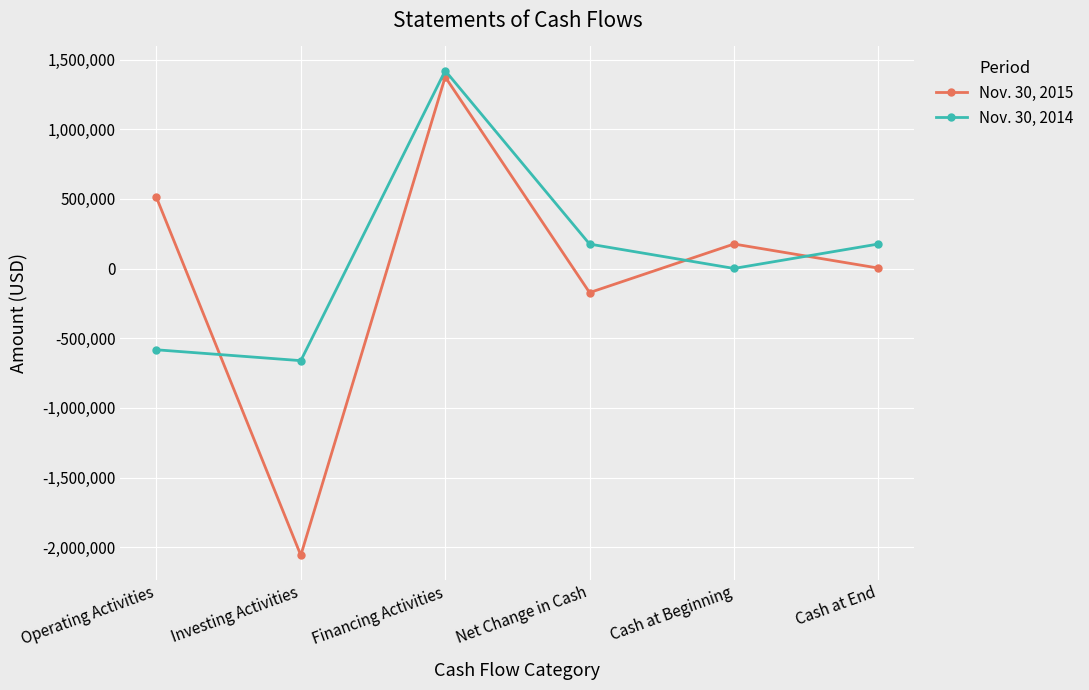

Which label corresponds to the largest value in the chart?

Financing Activities